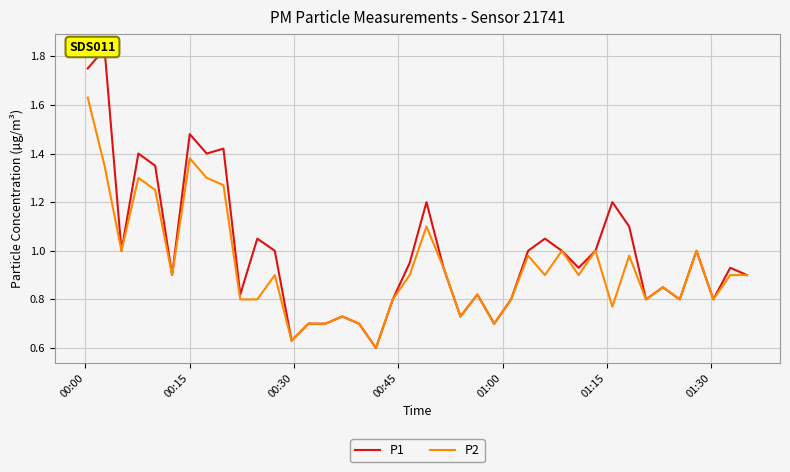

Count the number of data series in this chart.

2